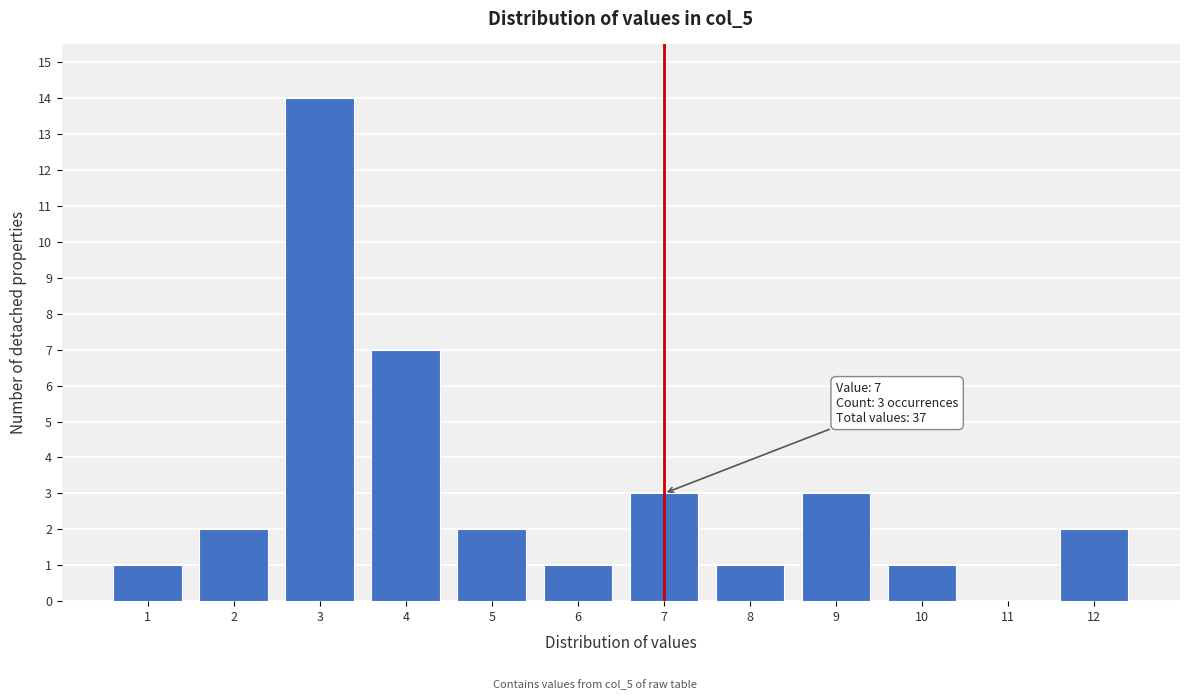

Reading left to right, transcribe all the data shown in this chart.

1=1	2=2	3=14	4=7	5=2	6=1	7=3	8=1	9=3	10=1	11=0	12=2